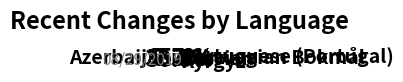

What is the largest slice in the pie chart?

Azerbaijani